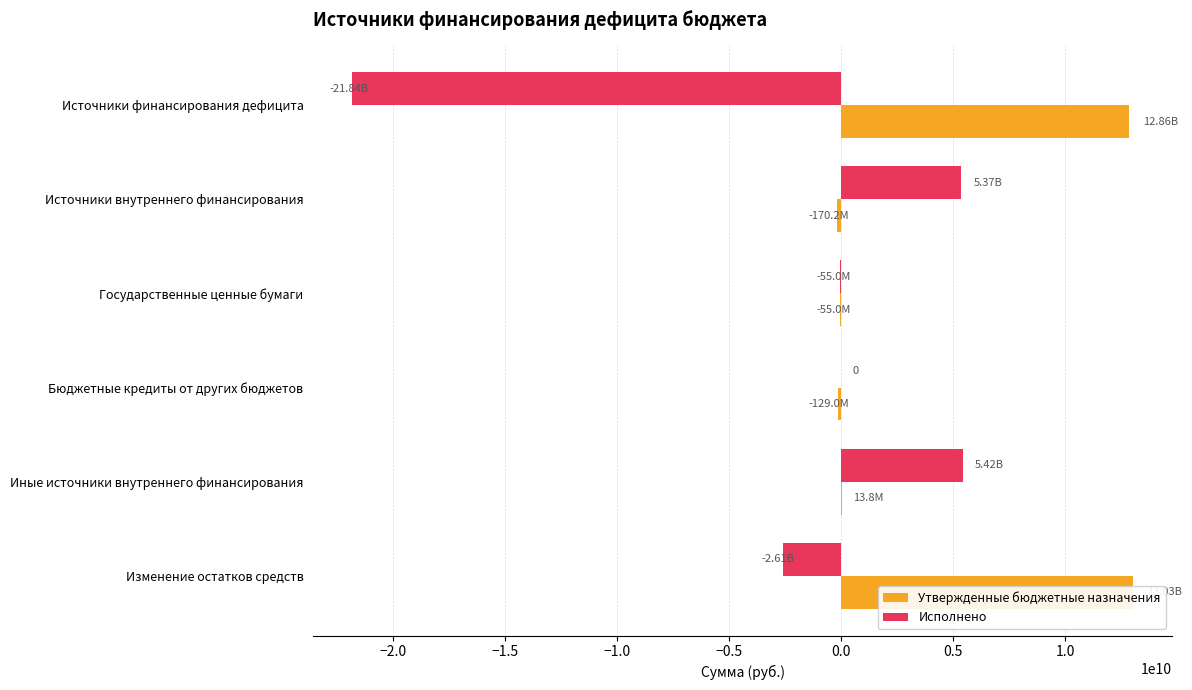

How many values in the Исполнено series are below 0?

3